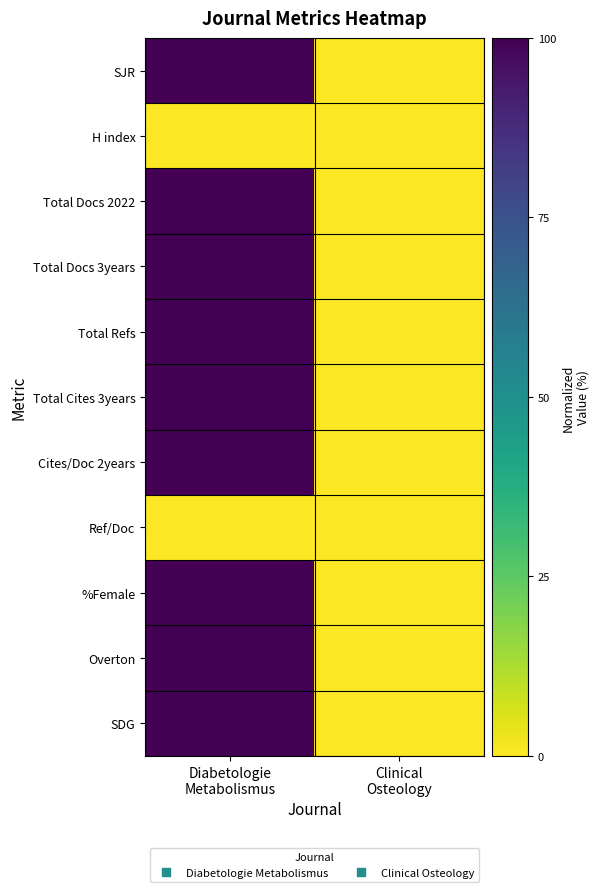

Reading left to right, extract all data points from this chart.

SJR: Diabetologie
Metabolismus=100	Clinical
Osteology=0
H index: Diabetologie
Metabolismus=0	Clinical
Osteology=0
Total Docs 2022: Diabetologie
Metabolismus=100	Clinical
Osteology=0
Total Docs 3years: Diabetologie
Metabolismus=100	Clinical
Osteology=0
Total Refs: Diabetologie
Metabolismus=100	Clinical
Osteology=0
Total Cites 3years: Diabetologie
Metabolismus=100	Clinical
Osteology=0
Cites/Doc 2years: Diabetologie
Metabolismus=100	Clinical
Osteology=0
Ref/Doc: Diabetologie
Metabolismus=0	Clinical
Osteology=0
%Female: Diabetologie
Metabolismus=100	Clinical
Osteology=0
Overton: Diabetologie
Metabolismus=100	Clinical
Osteology=0
SDG: Diabetologie
Metabolismus=100	Clinical
Osteology=0